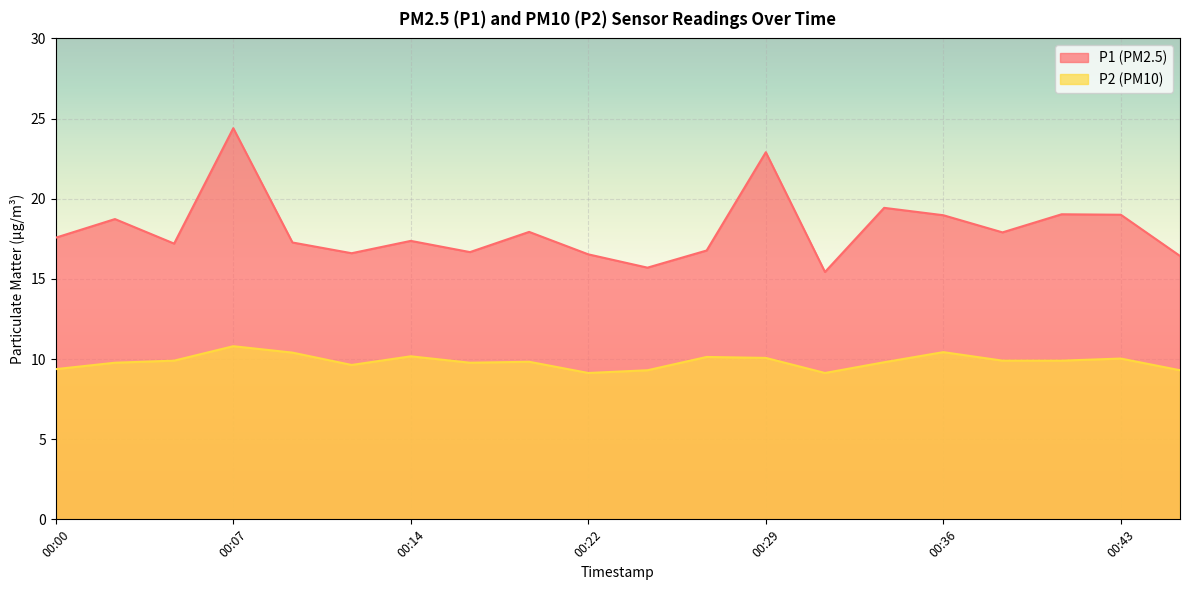

Which series has the largest total across all categories?

P1 (PM2.5)